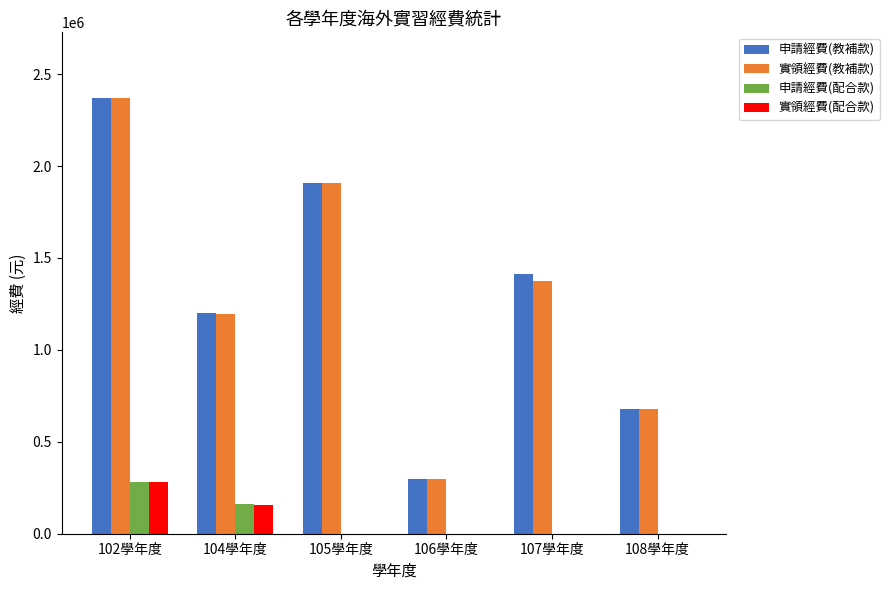

Is it true that 實領經費(教補款) equals 299040 at 106學年度?

True